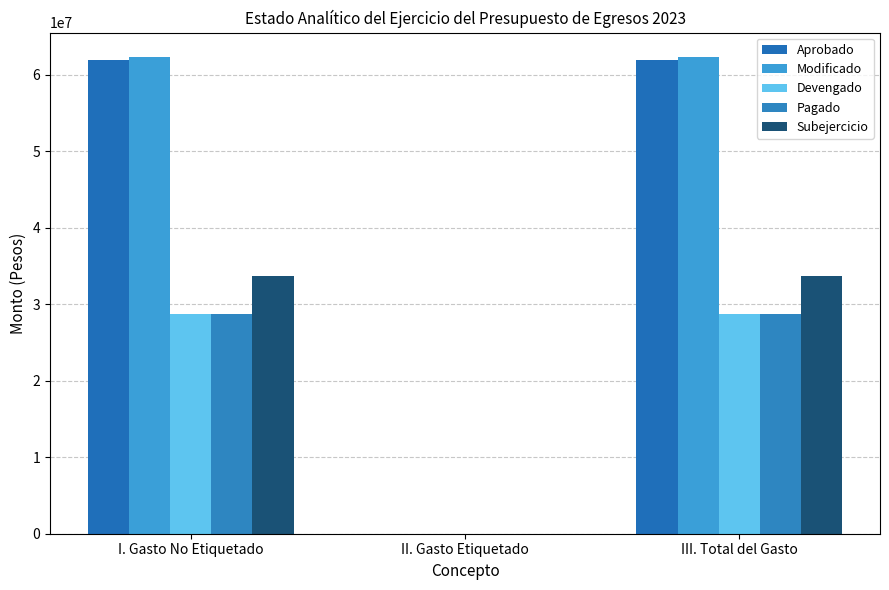

What is the maximum value for Devengado?

28672525.9